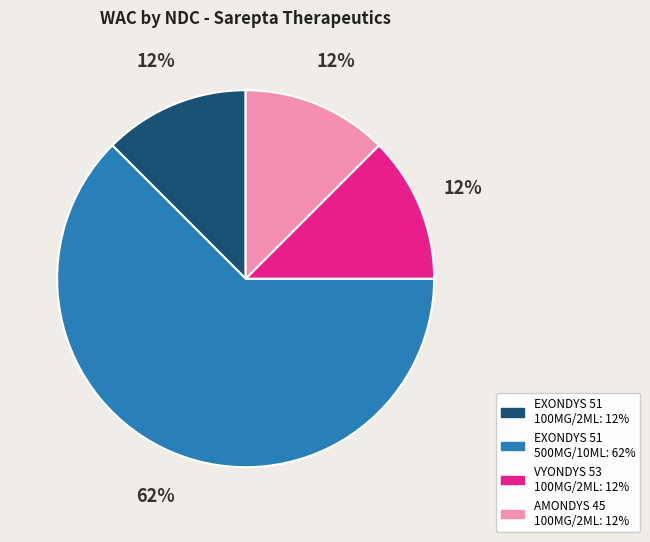

To the nearest percent, what is the average slice percentage?

25%